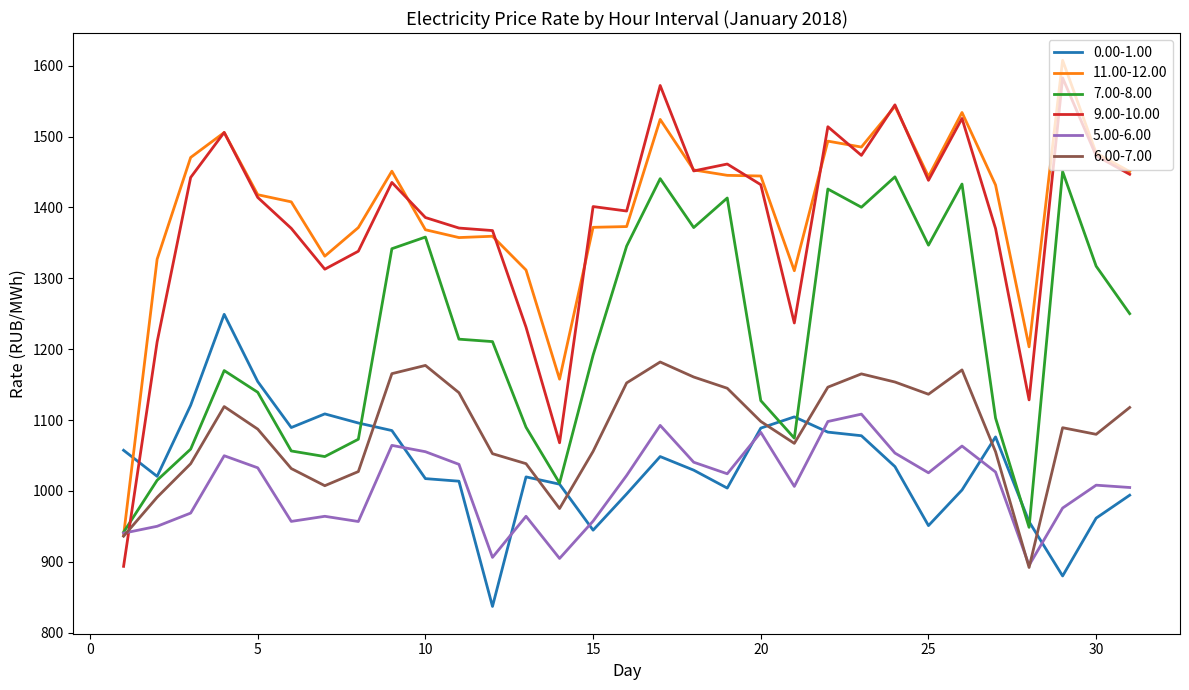

List the series in order of their peak value, highest first.

11.00-12.00, 9.00-10.00, 7.00-8.00, 0.00-1.00, 6.00-7.00, 5.00-6.00